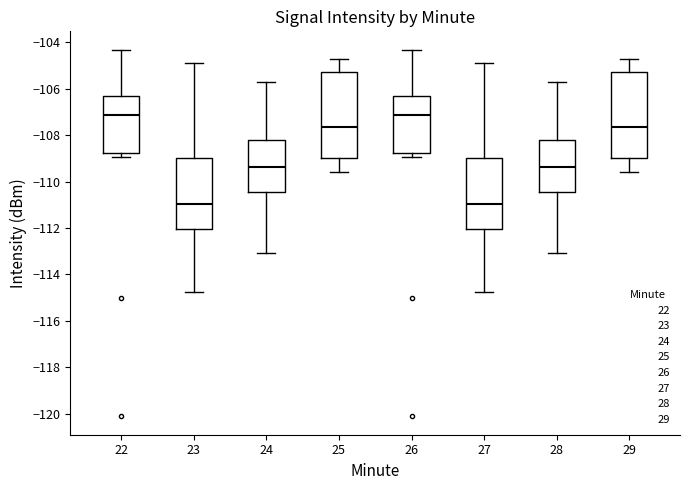

Where does the upper whisker of the box at x = 27 end on the y-axis? The values are not printed on the chart, so give them approximately, as read against the axis.

-104.8